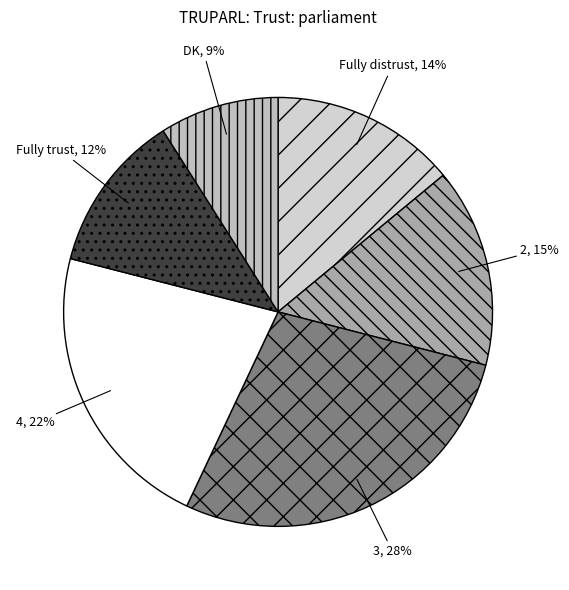

Which category has the biggest portion of the pie?

3